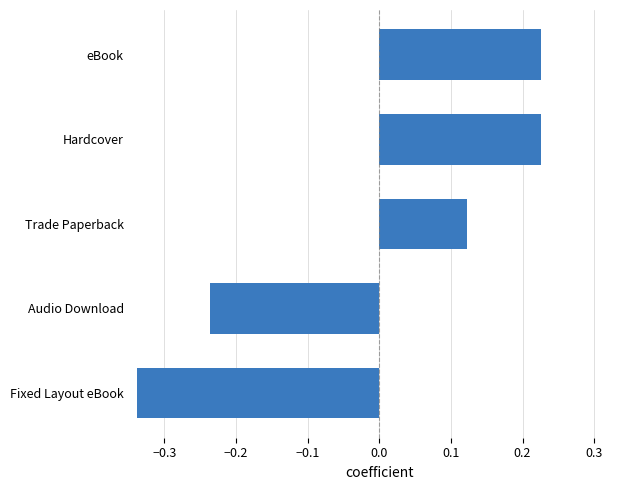

Is it true that the value at Fixed Layout eBook is -0.1?

False